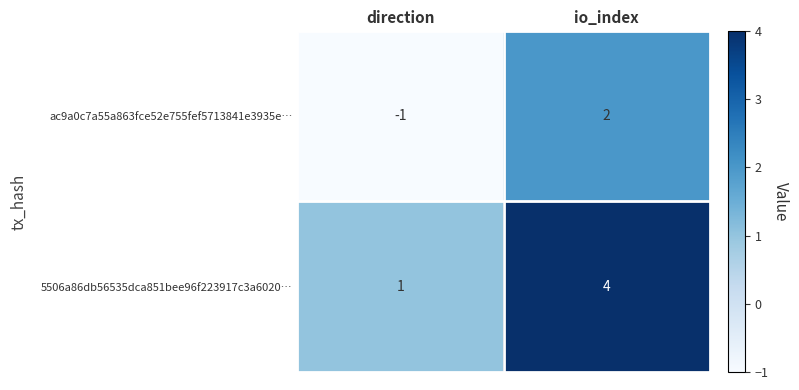

Is it true that ac9a0c7a55a863fce52e755fef5713841e3935e… equals 3 at io_index?

False